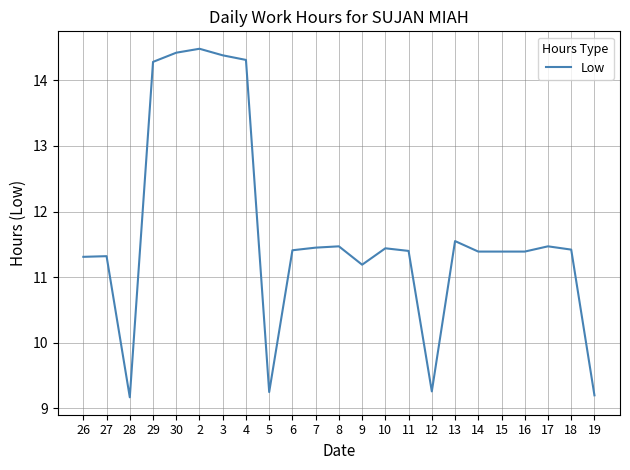

What is the maximum value shown in the chart?

14.5